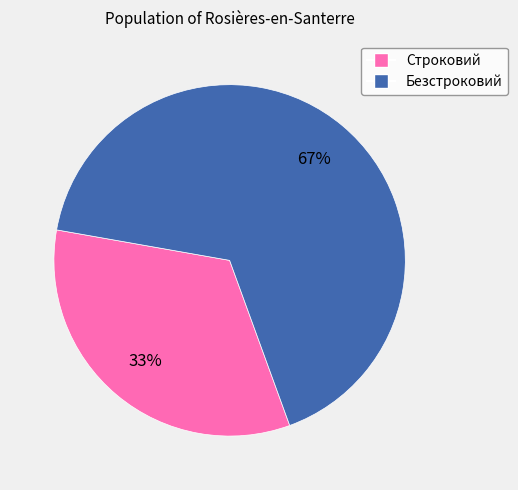

Combined, do Безстроковий and Строковий account for over 50%?

Yes